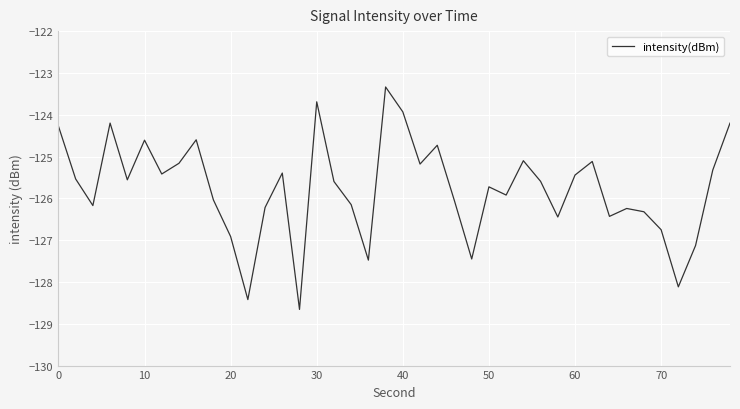

What is the greatest value displayed?

-123.3